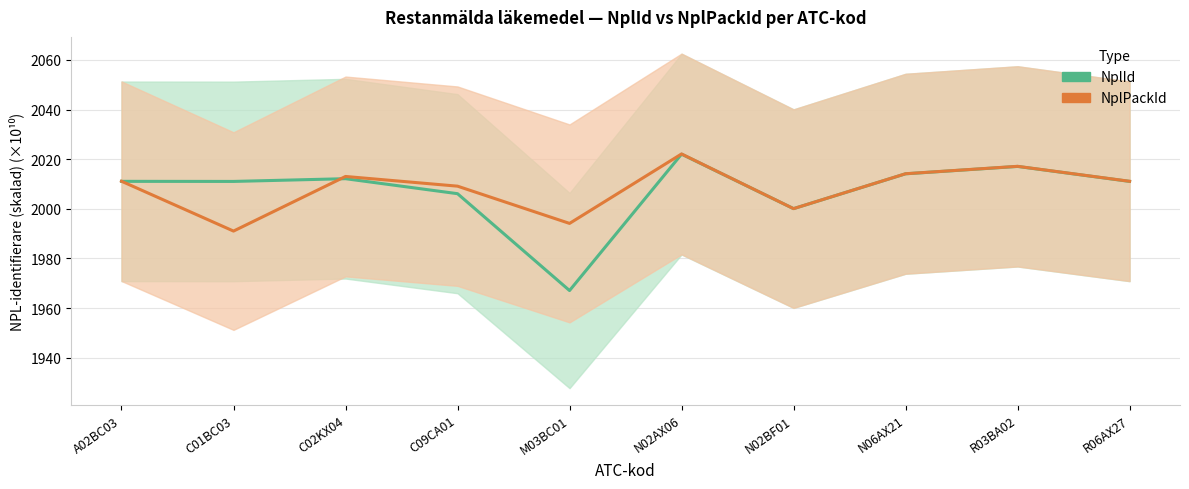

What is the total value across all series at C09CA01?

4015.2